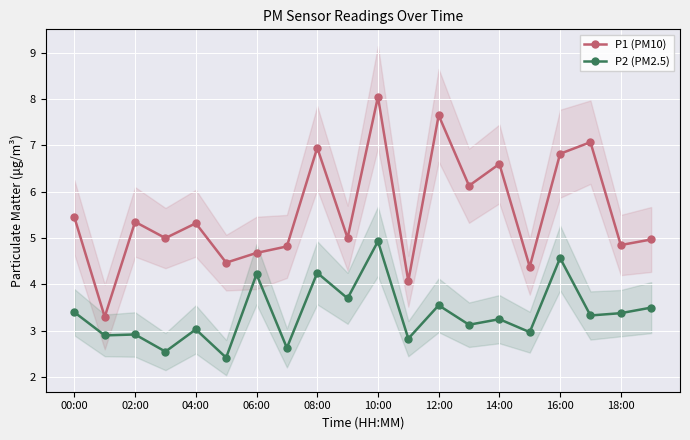

True or false: P2 (PM2.5) has a value of 5.9 at 00:00.

False